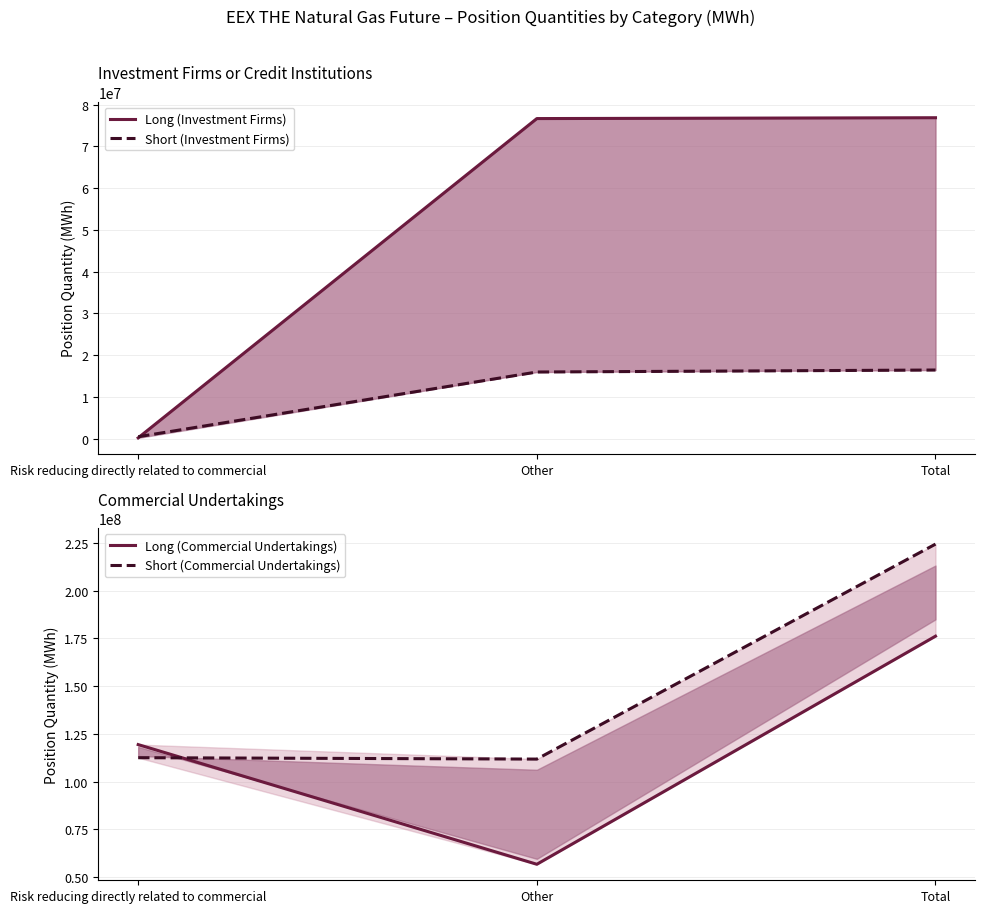

What is the highest value of the Short (Commercial Undertakings) series?

224284949